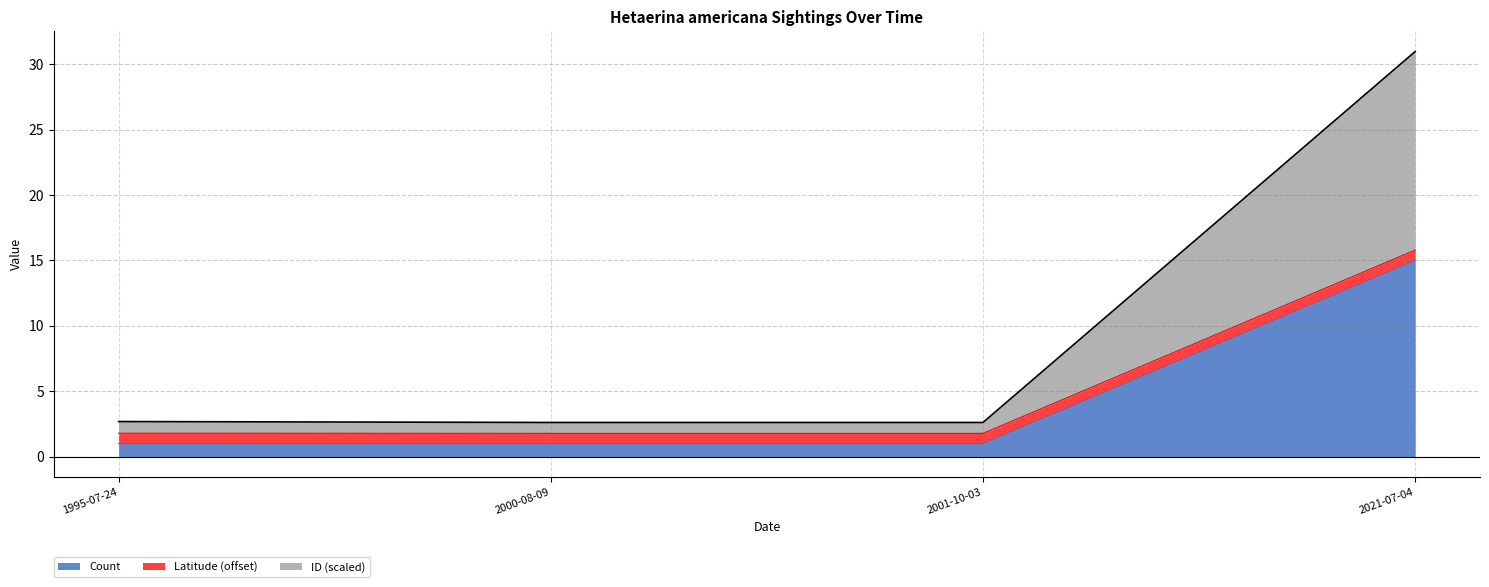

At which label does ID reach its peak?

2021-07-04